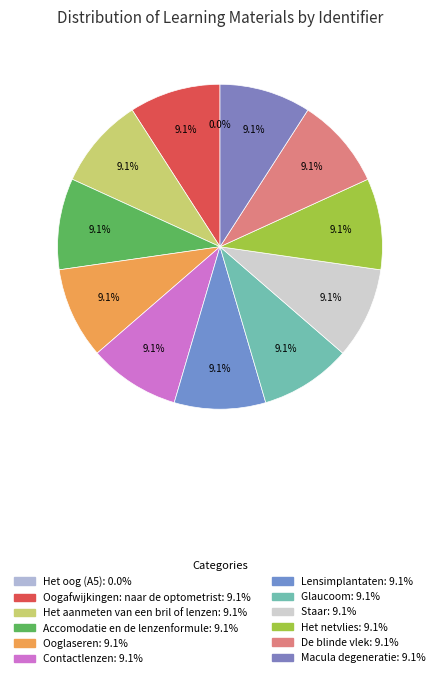

Count the number of slices in the pie.

12